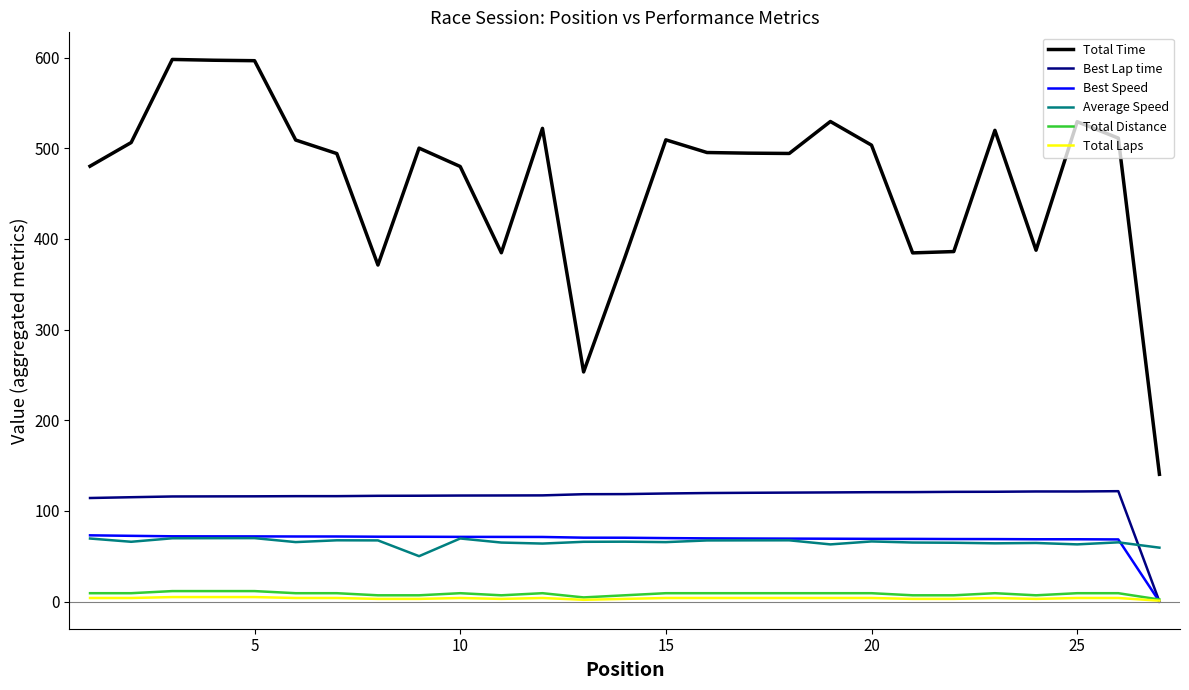

What is the minimum value for Average Speed?

50.1